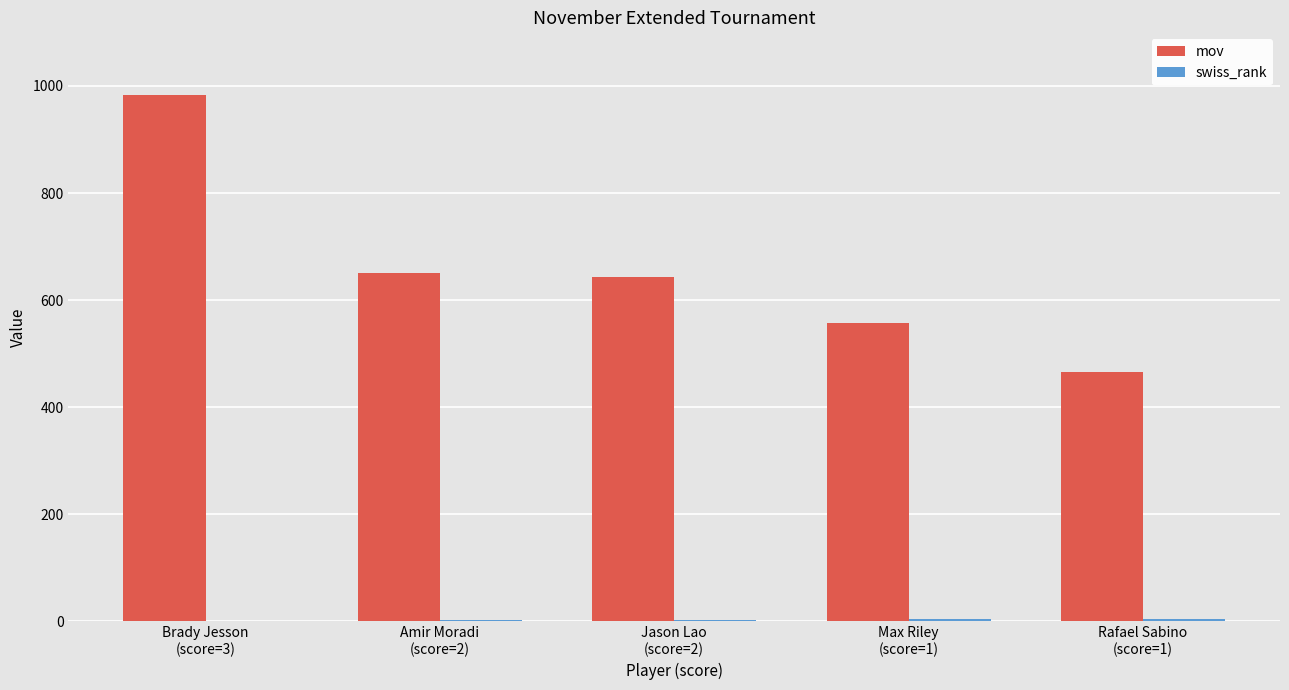

What is the greatest value displayed?

983